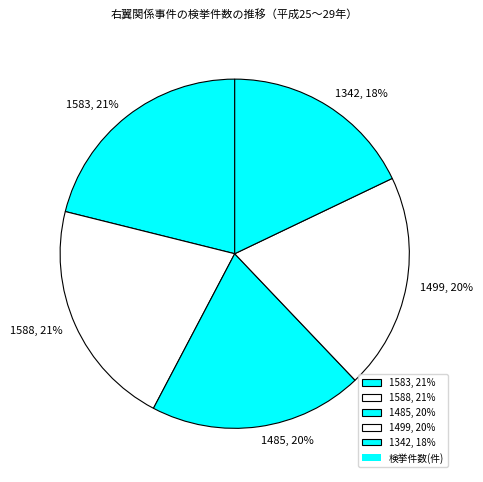

Is it true that 1342, 18% is 27% of the pie?

False